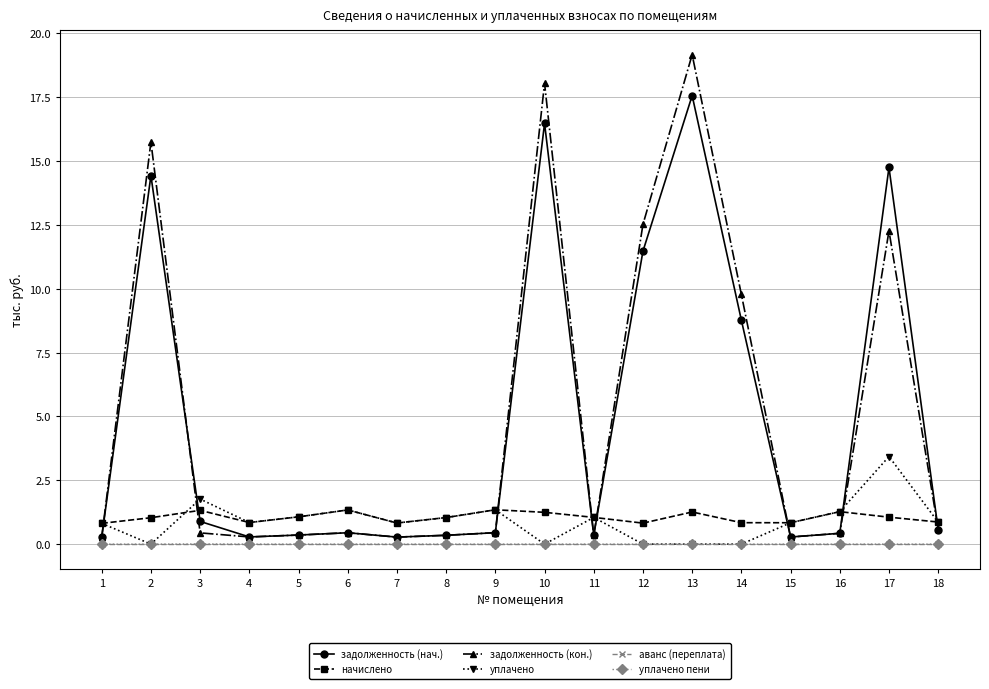

Is it true that уплачено equals 1.1 at 5?

True